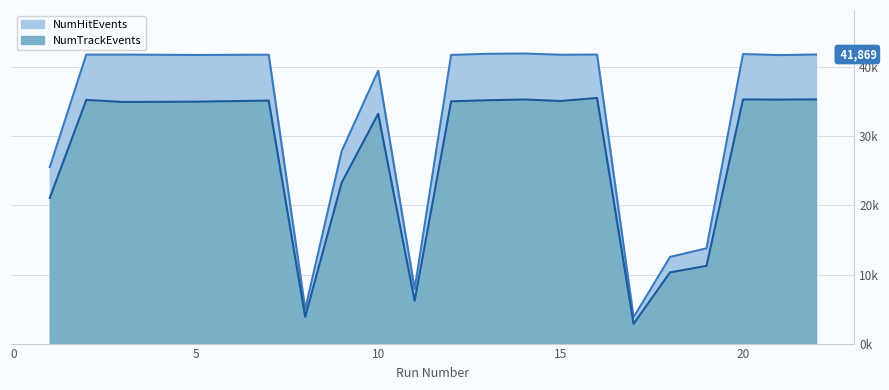

True or false: NumHitEvents and NumTrackEvents intersect in this chart.

False